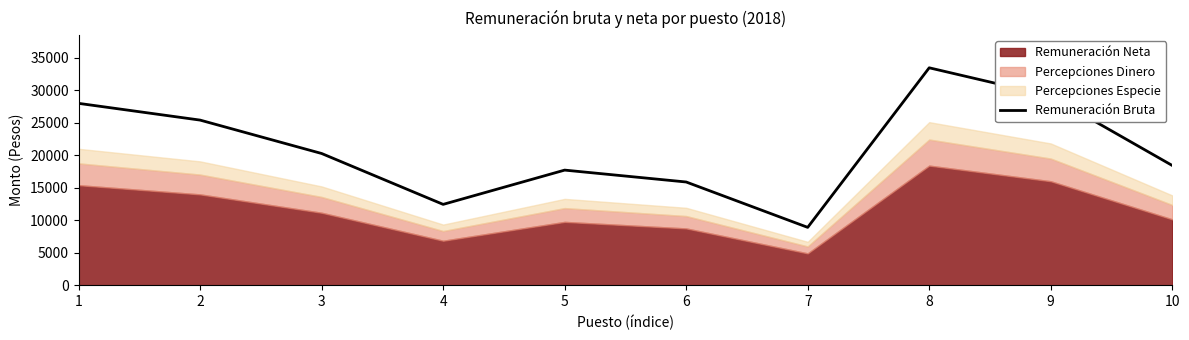

What is the value of the 6th point from the left?

15872.5